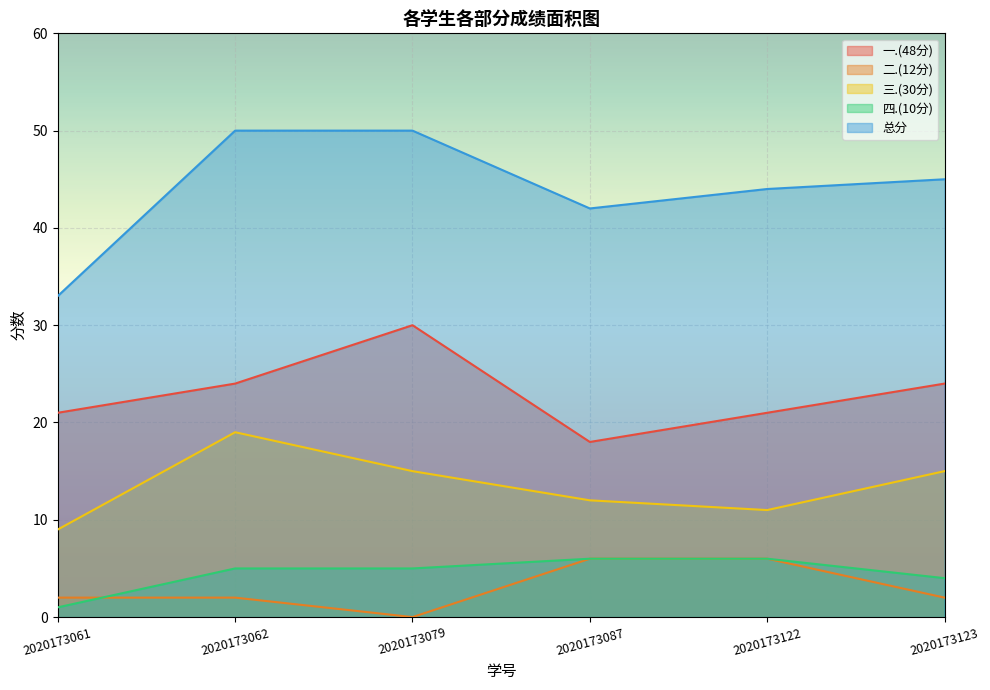

True or false: 三.(30分) and 二.(12分) intersect in this chart.

False